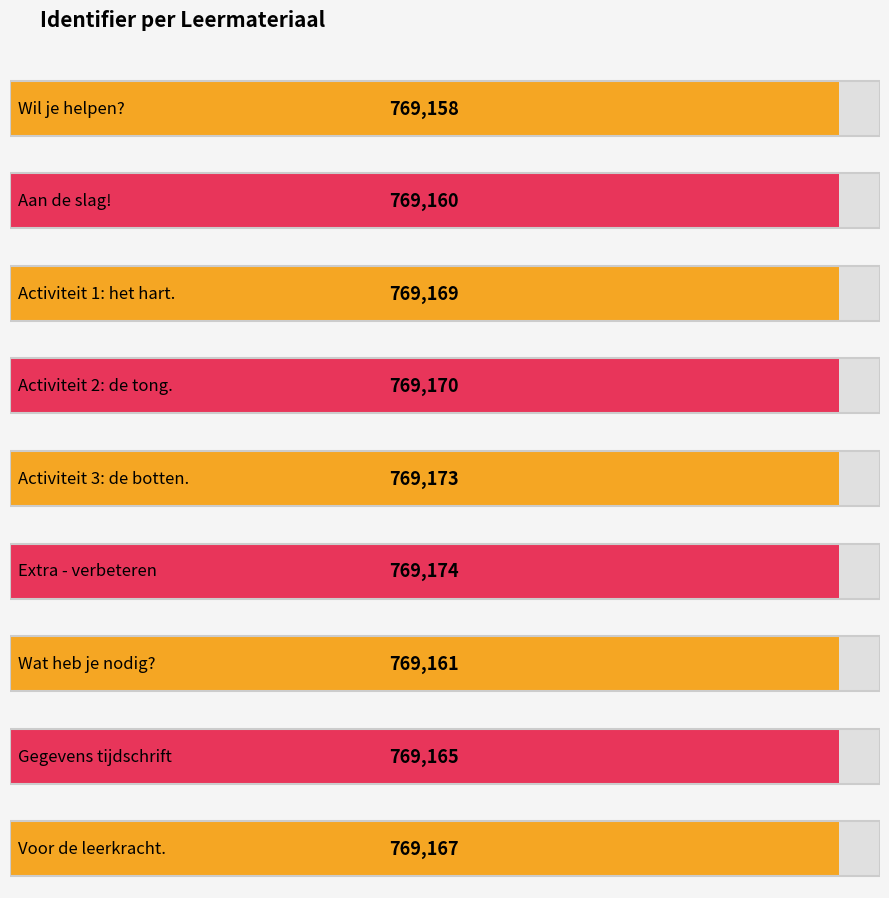

How many bars are there in total?

9